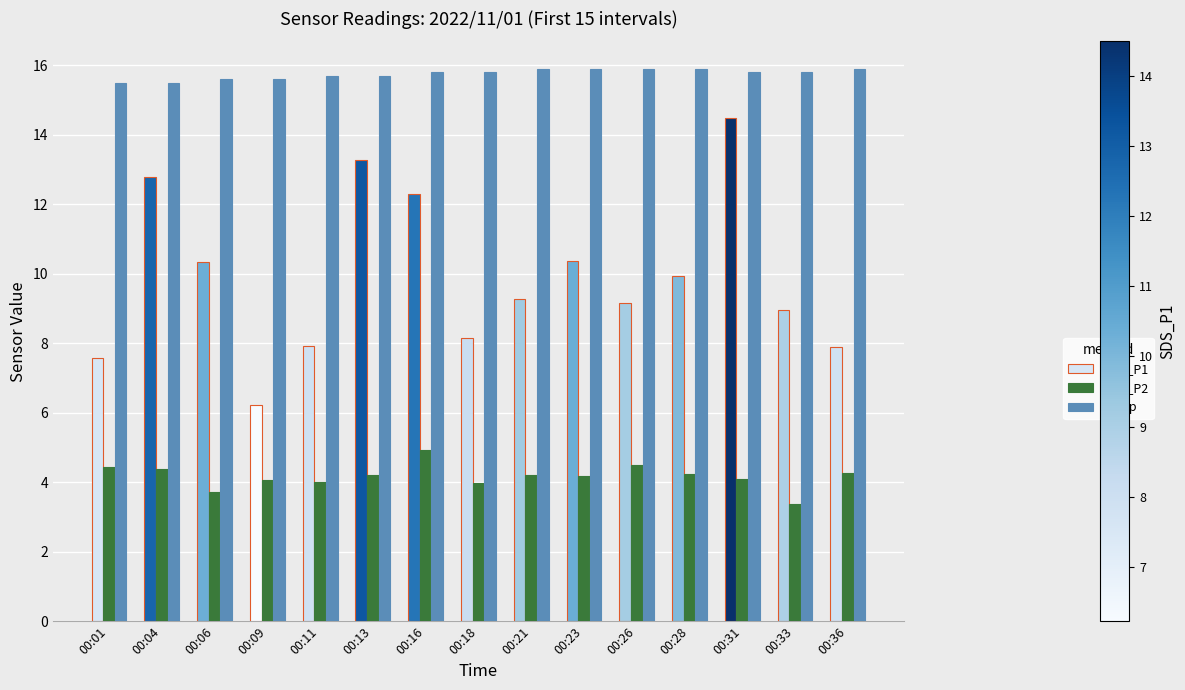

How many groups of bars are there?

15